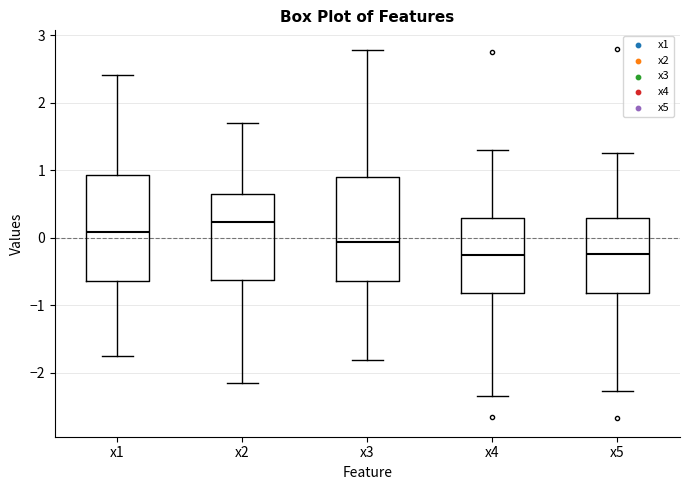

Where does the lower whisker of the box for x1 end on the y-axis? The values are not printed on the chart, so give them approximately, as read against the axis.

-1.7